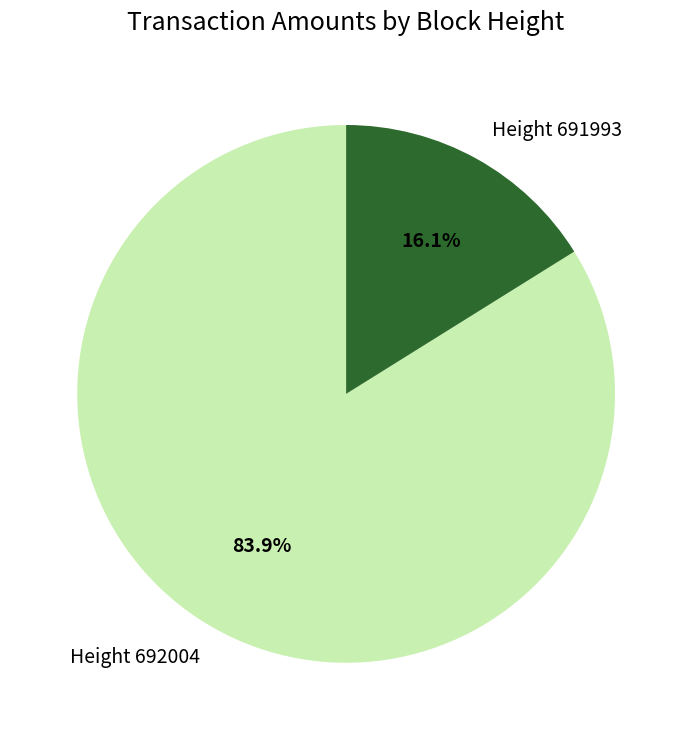

What is the majority slice?

Height 692004